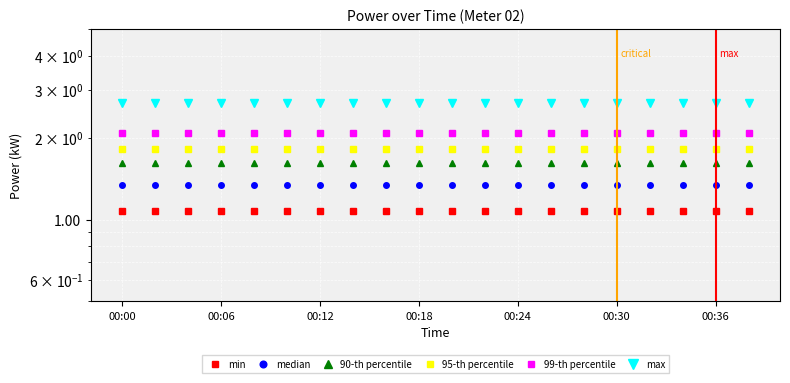

What is the minimum value shown in the chart?

1.1